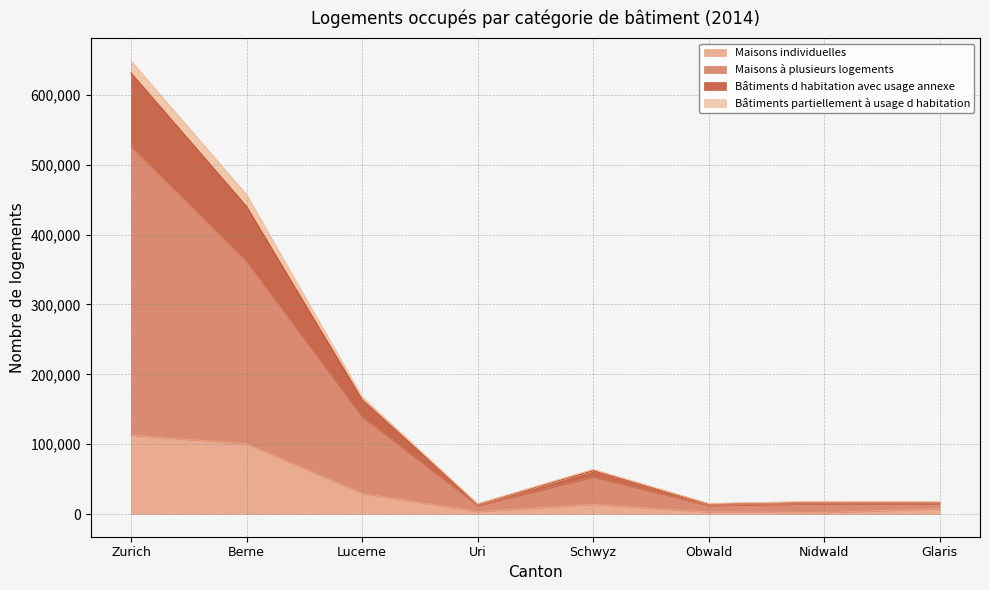

At which category is the sum across all series the highest?

Zurich